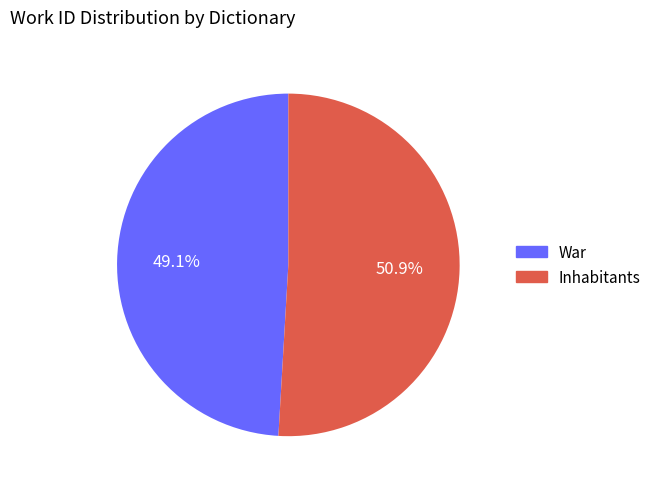

Is there a majority slice in this chart?

Yes